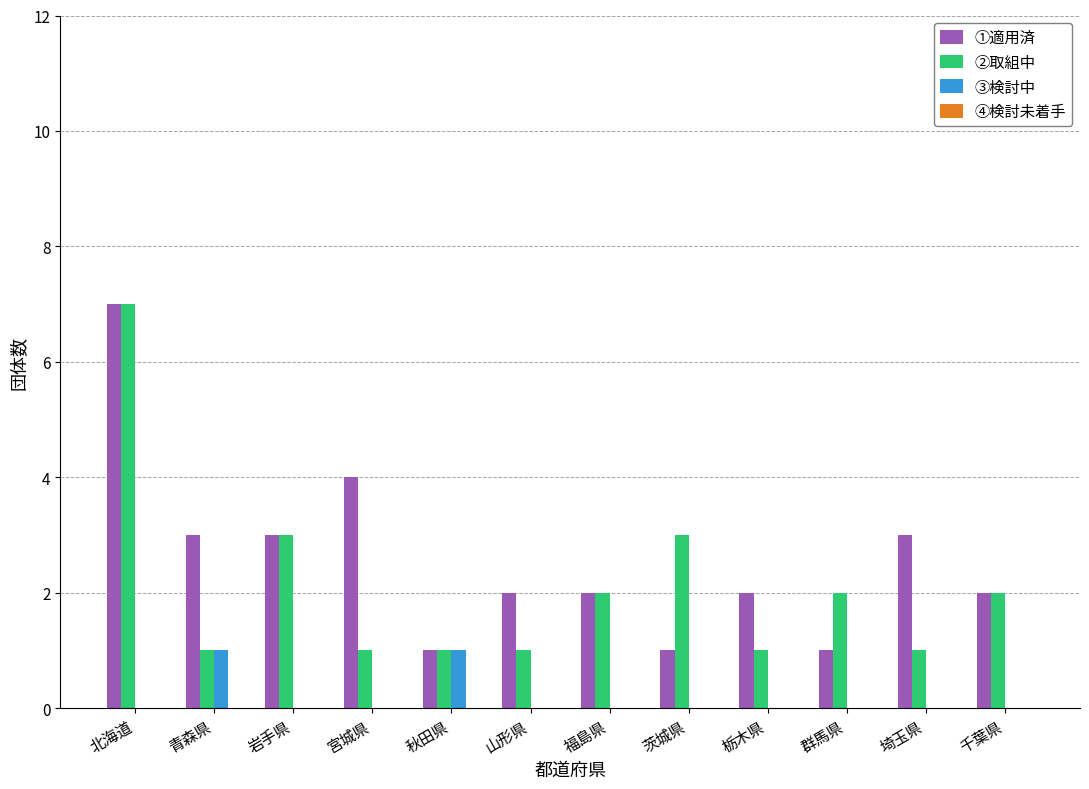

What is the sum of the ②取組中 values at 岩手県 and 福島県?

5